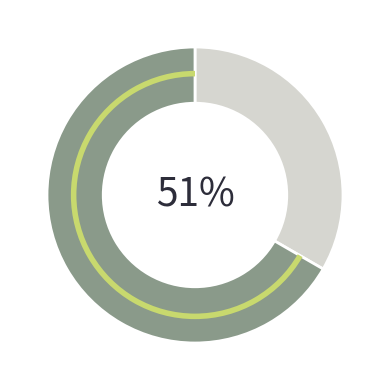

To the nearest percent, what portion does Строковий represent?

33%